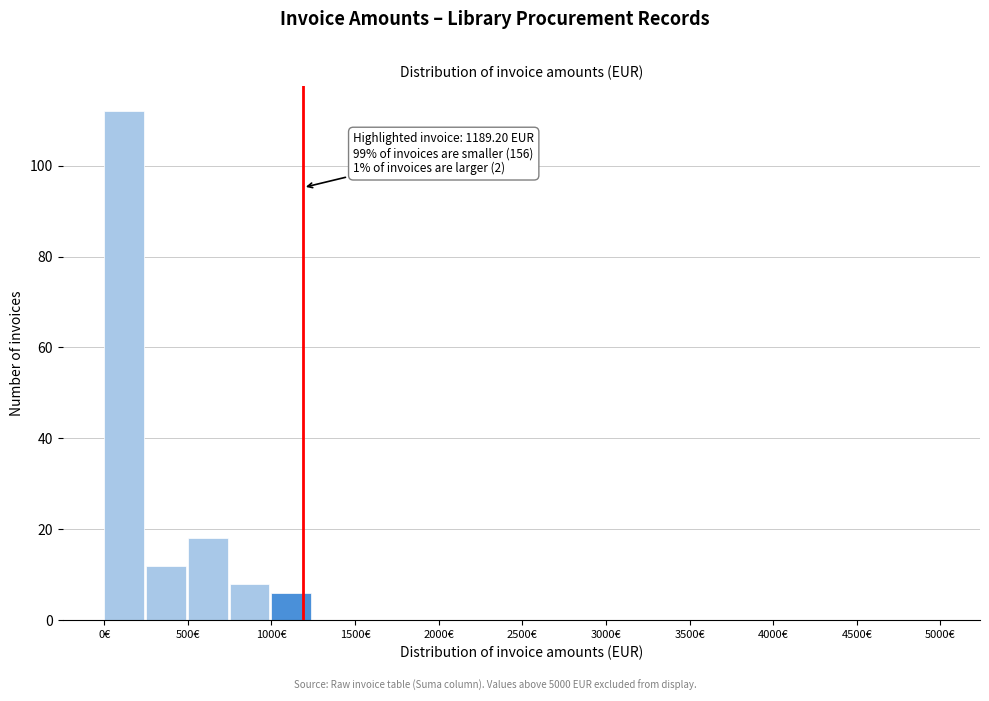

Over which range of the x-axis is the bar tallest?

0 to 250